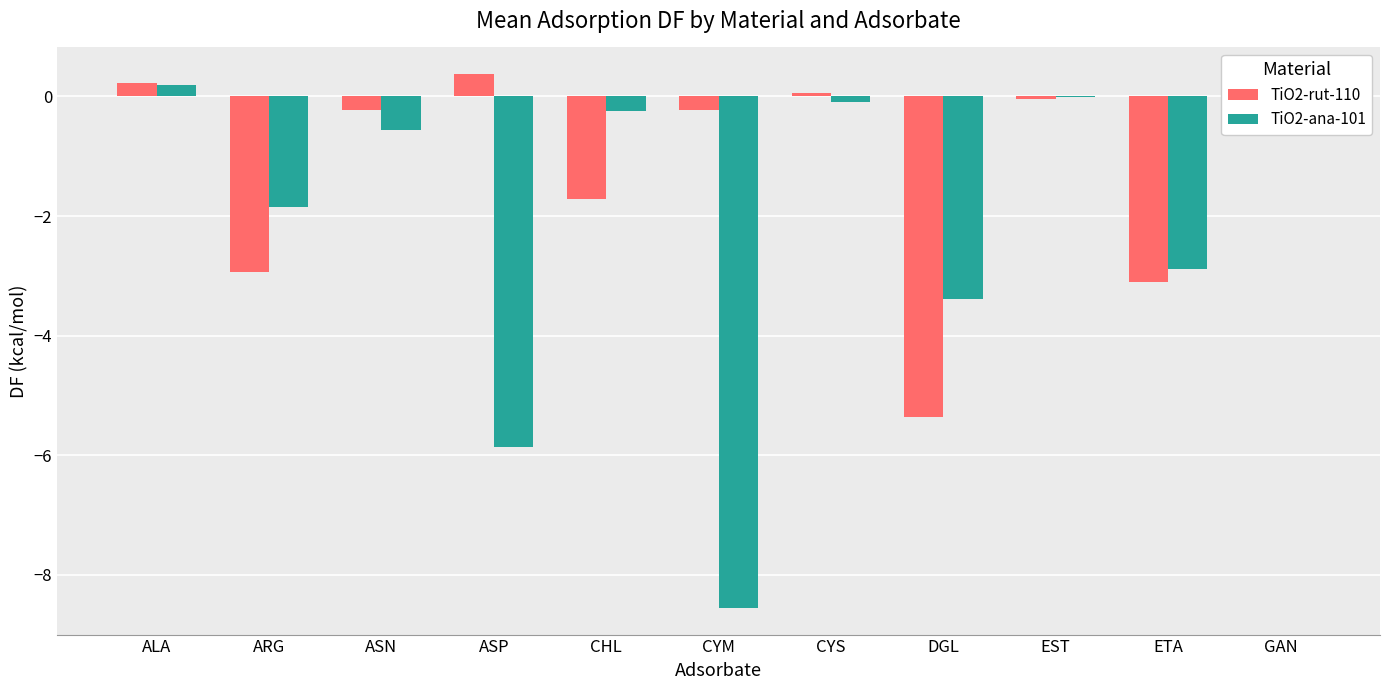

Between ASP and CYM, which series saw the biggest shift?

TiO2-ana-101